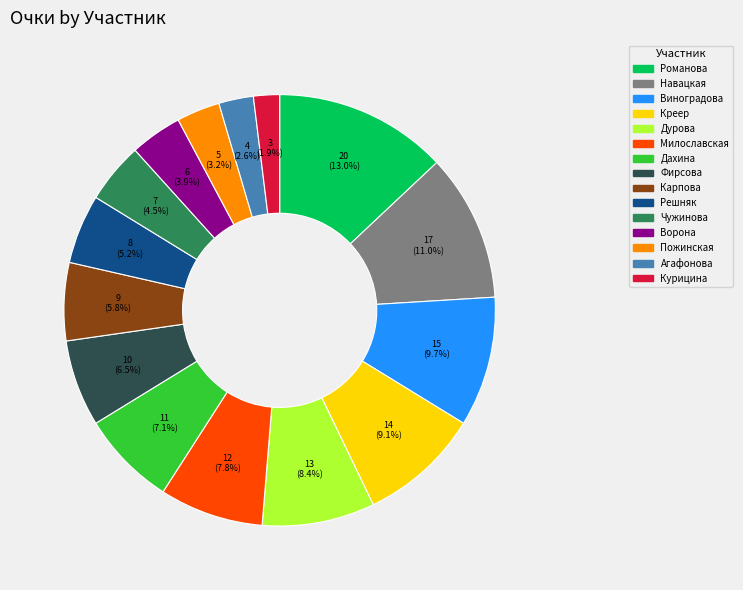

Is there a majority slice in this chart?

No